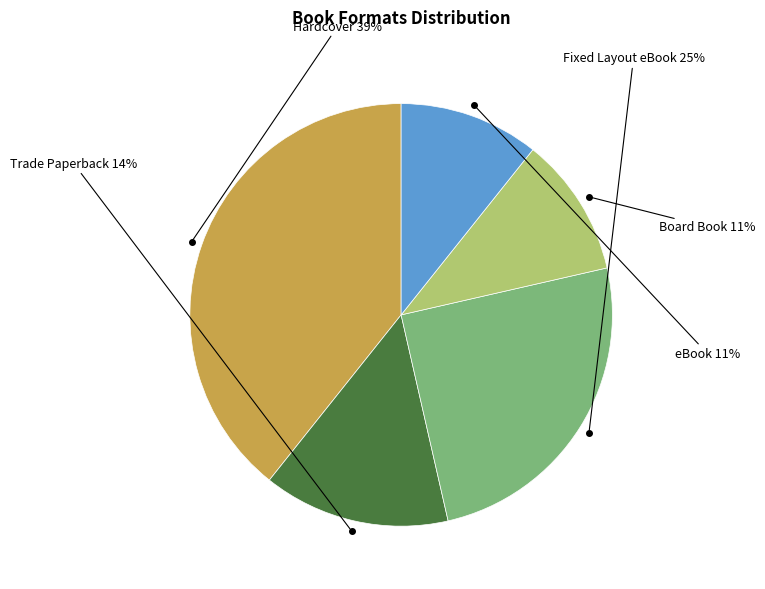

How many slices are in this pie chart?

5